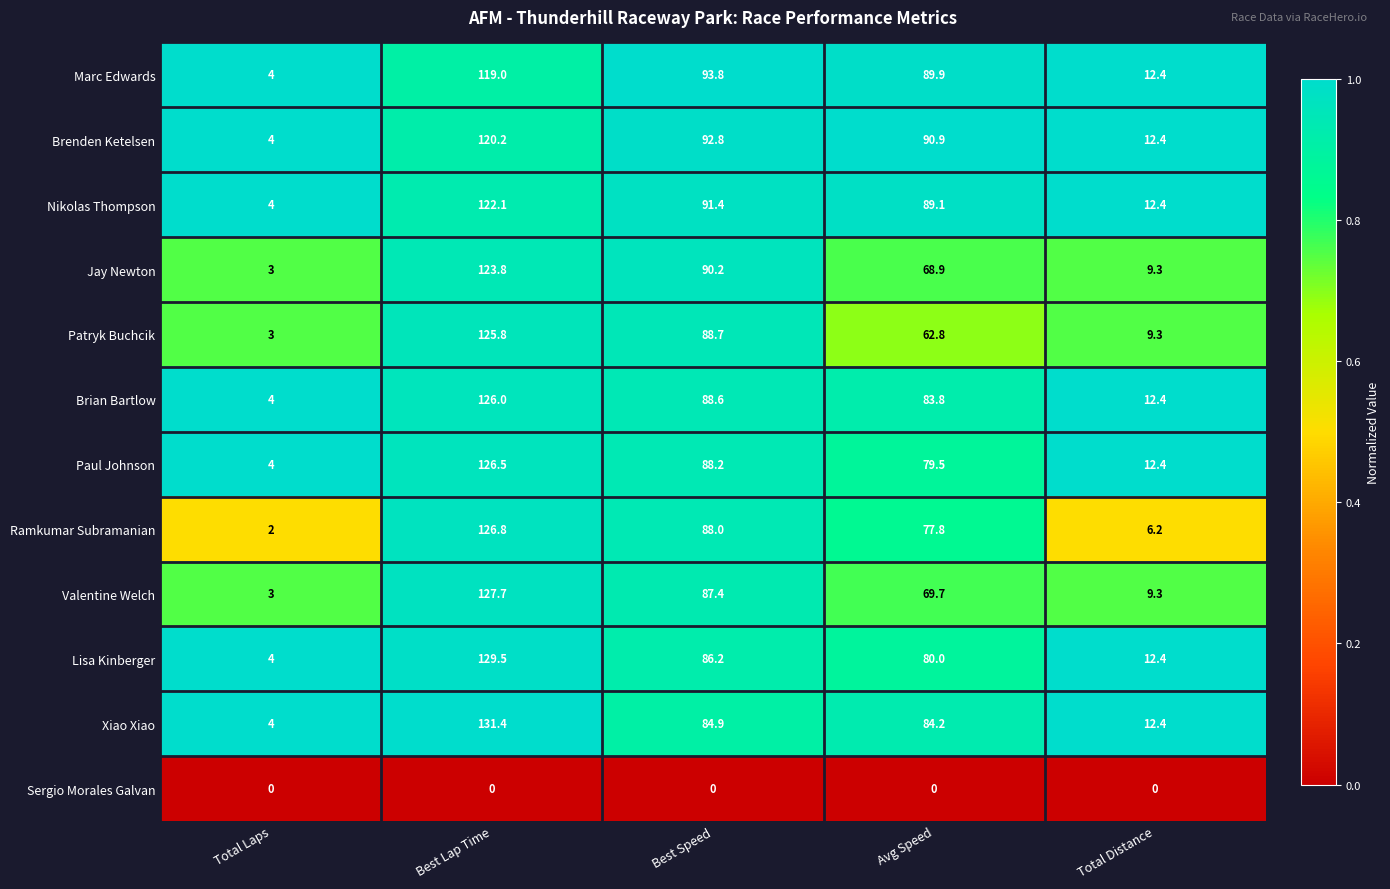

At which category is the sum across all series the highest?

Best Lap Time